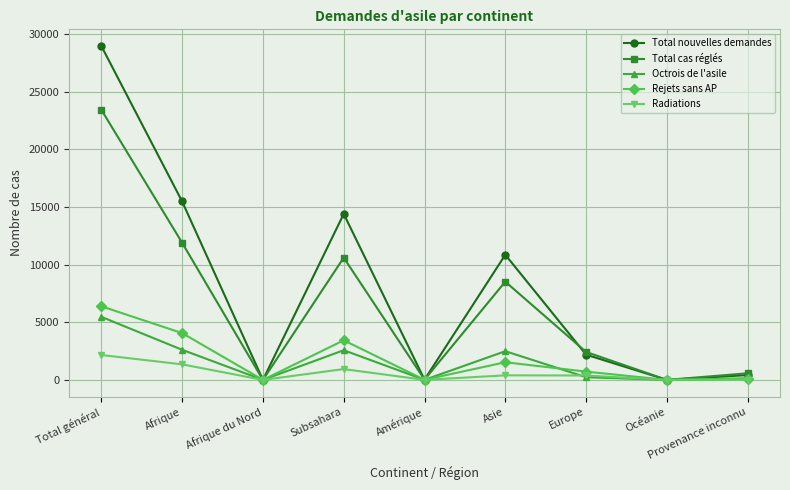

Which category has the highest value across all series?

Total général